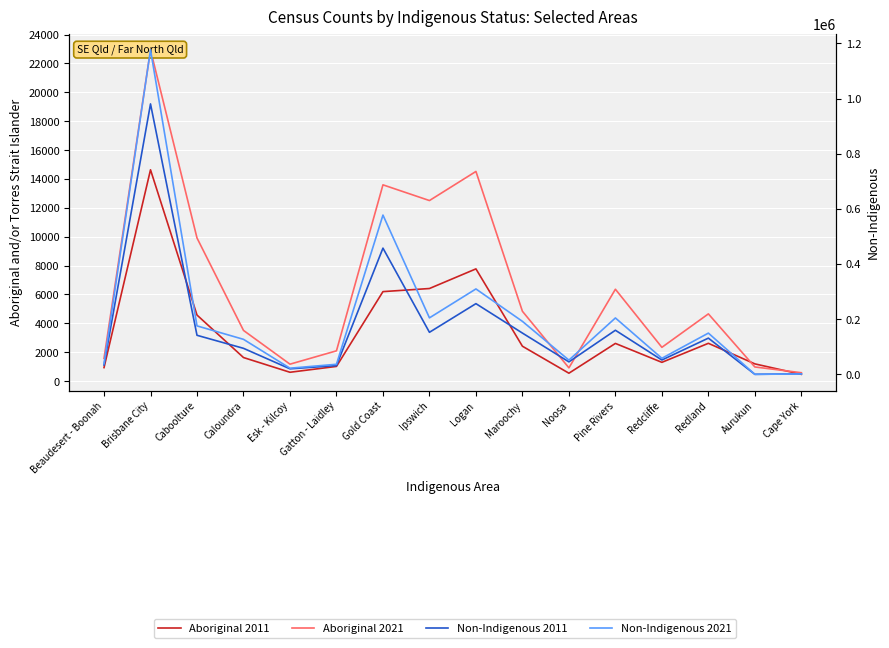

Which category has the highest value in the Non-Indigenous 2021 series?

Brisbane City